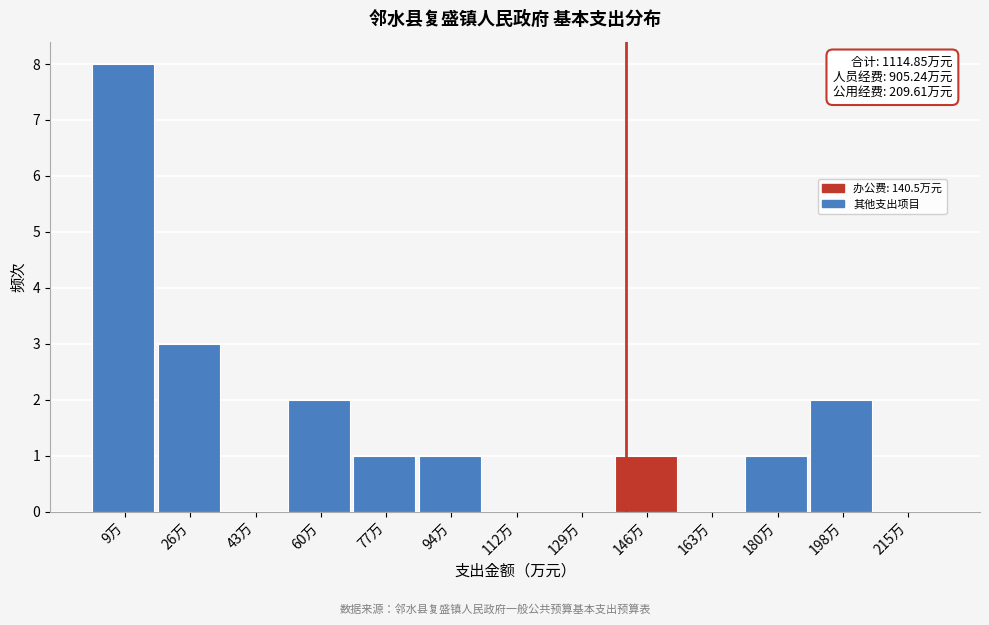

Over which range of the x-axis is the bar tallest?

0 to 18